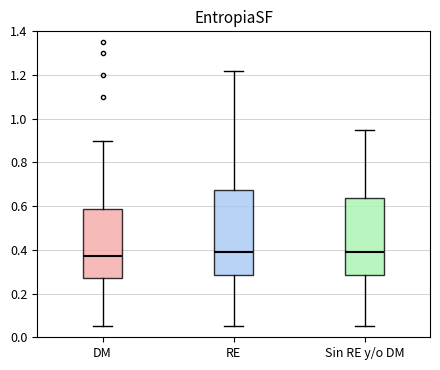

Which box is the tallest, from its lower edge to its upper edge?

RE